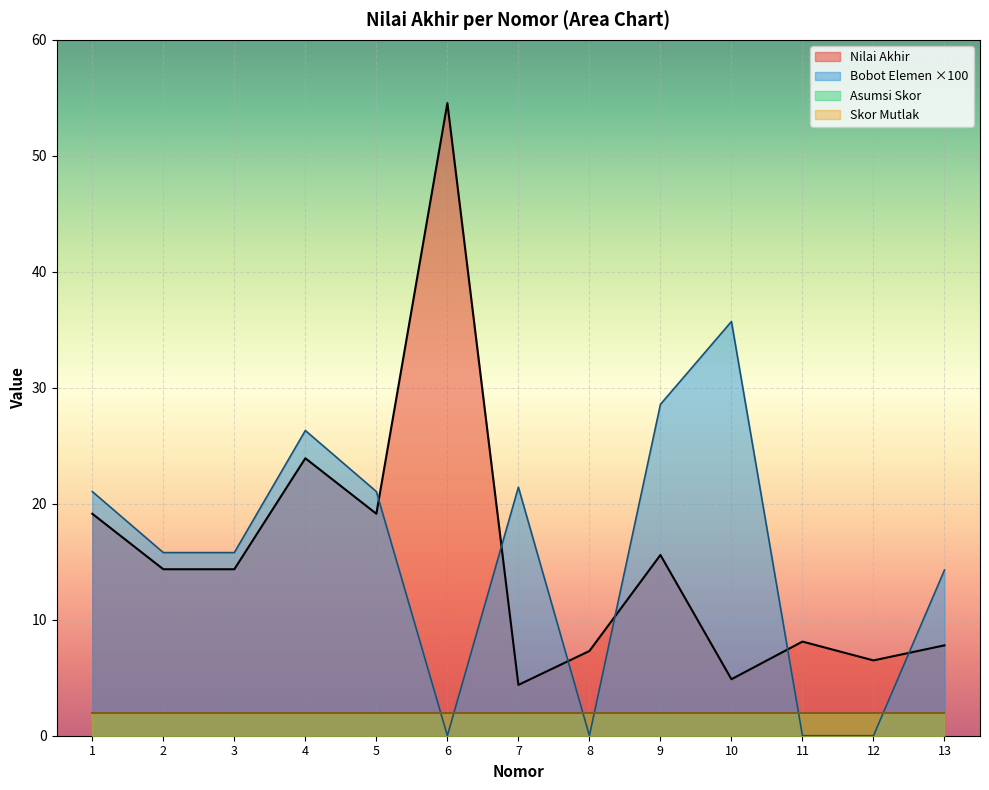

What is the difference between the Nilai Akhir values at 13 and 5?

11.3